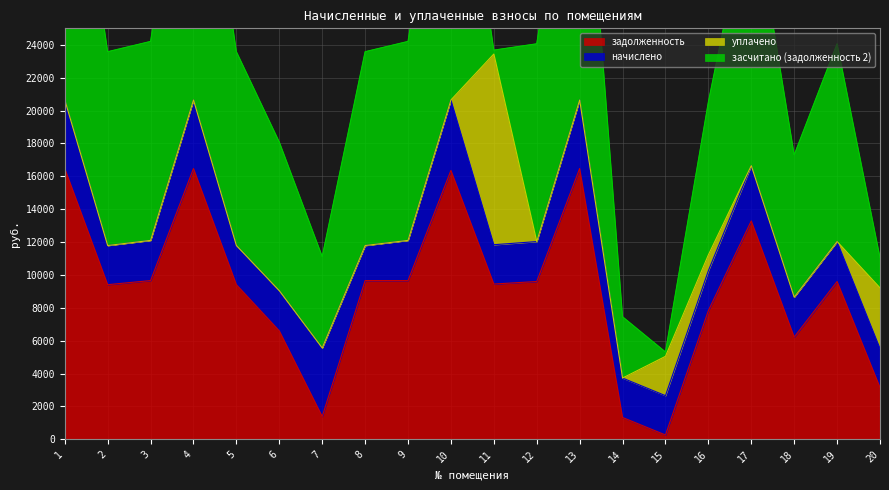

What is the maximum value shown in the chart?

20643.5